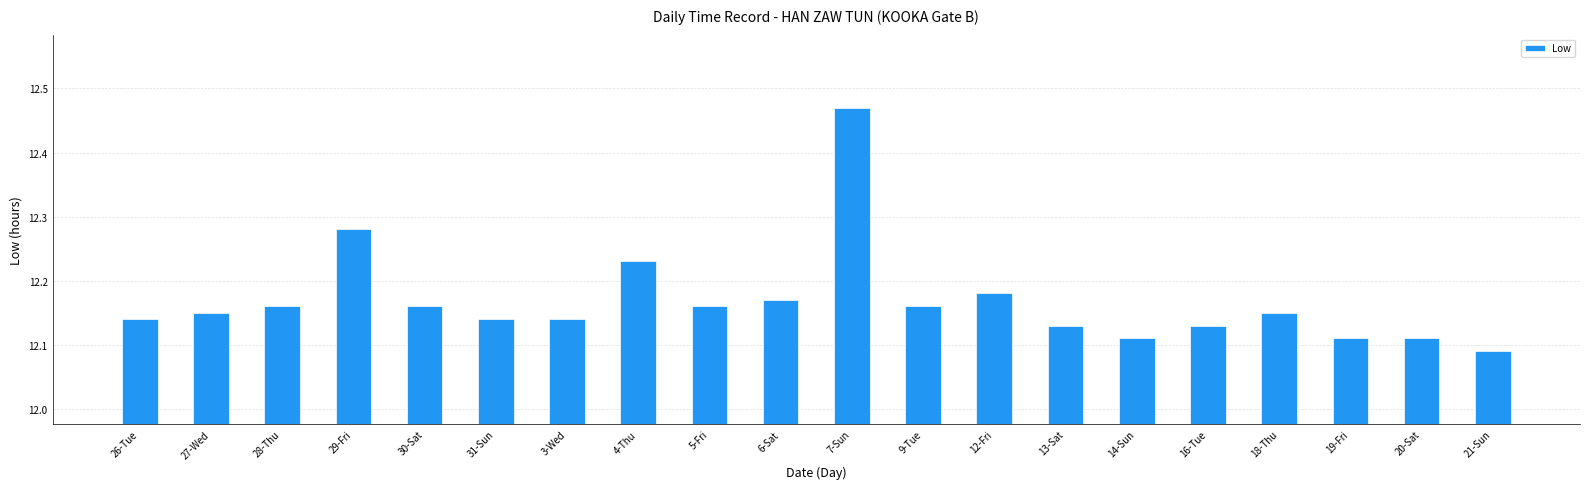

How many values are between 12 and 13?

20